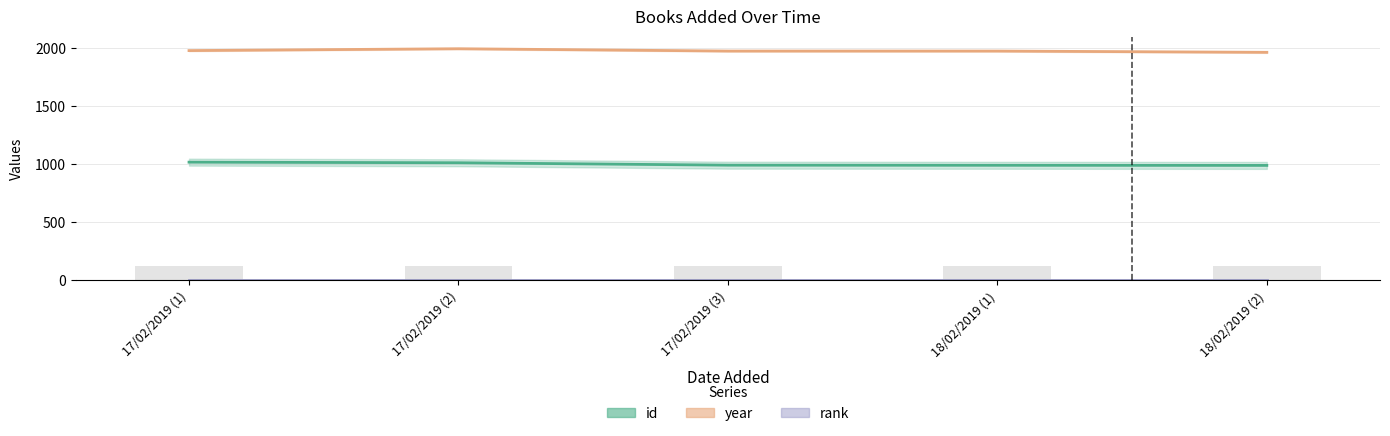

Are the bars horizontal?

No